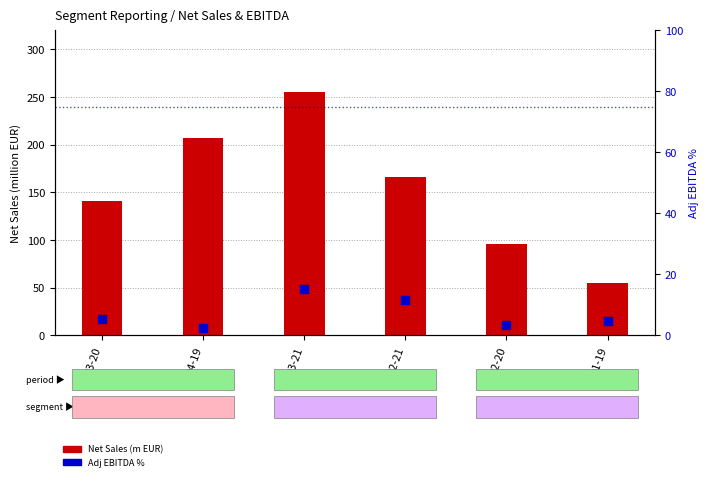

What is the total value across all series at Q1-19?

59.3